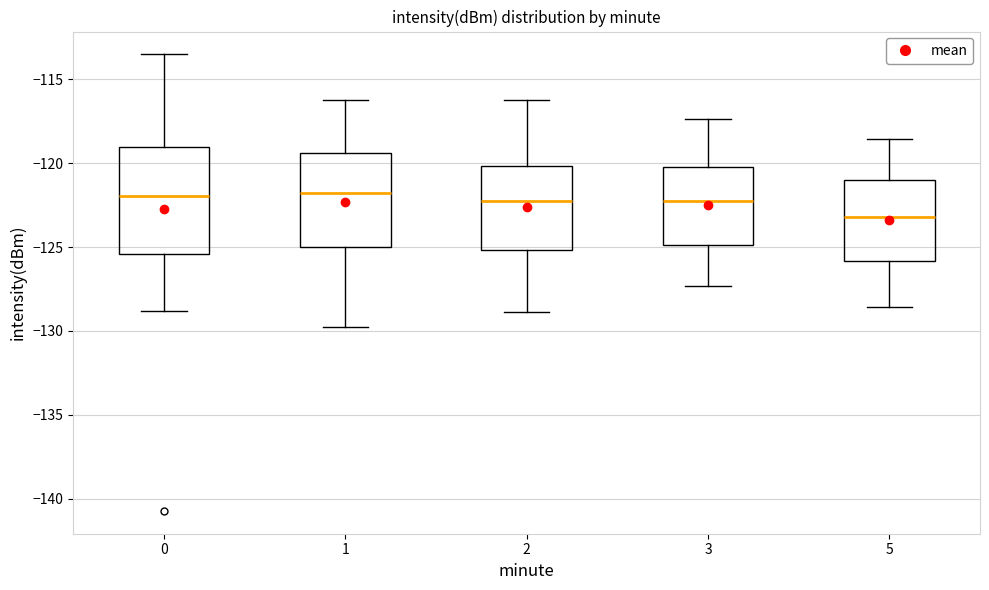

Where does the median line of the box at x = 3 sit on the y-axis? The values are not printed on the chart, so give them approximately, as read against the axis.

-122.0